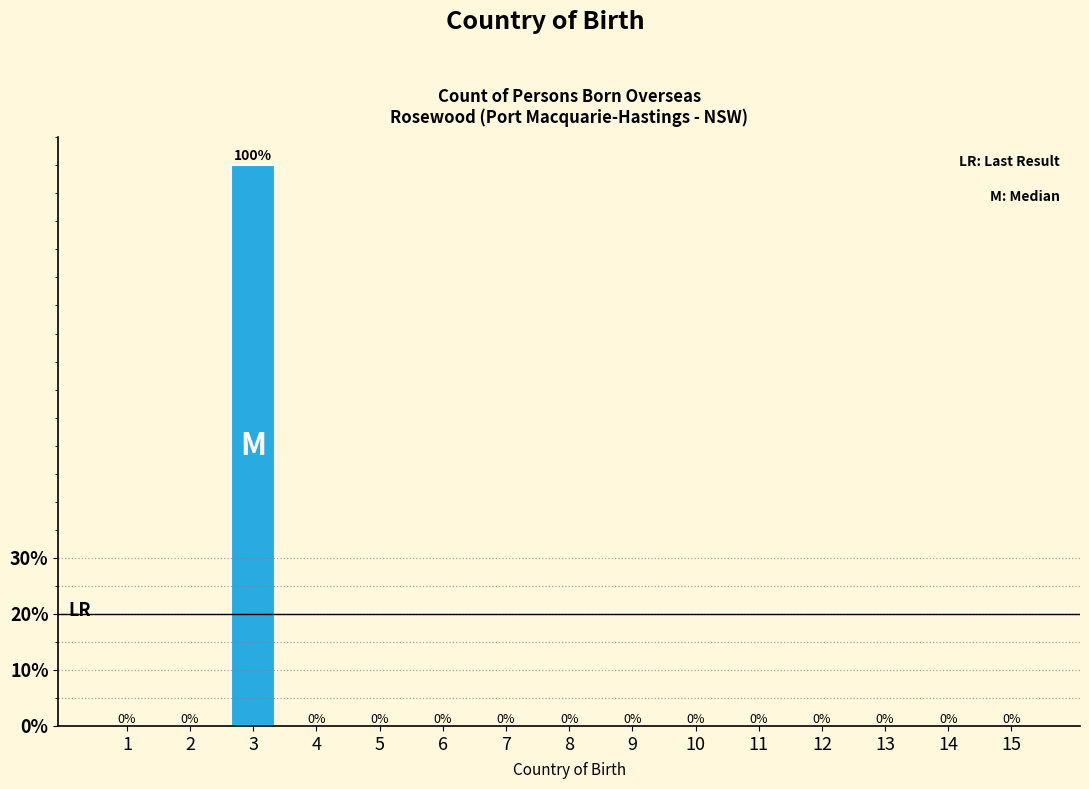

Reading left to right, transcribe all the data shown in this chart.

1=0	2=0	3=100	4=0	5=0	6=0	7=0	8=0	9=0	10=0	11=0	12=0	13=0	14=0	15=0